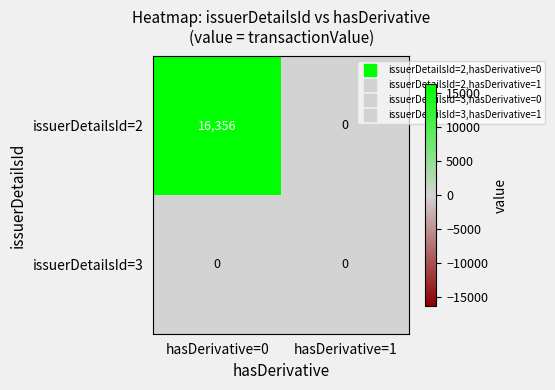

How many categories are shown in the chart?

2